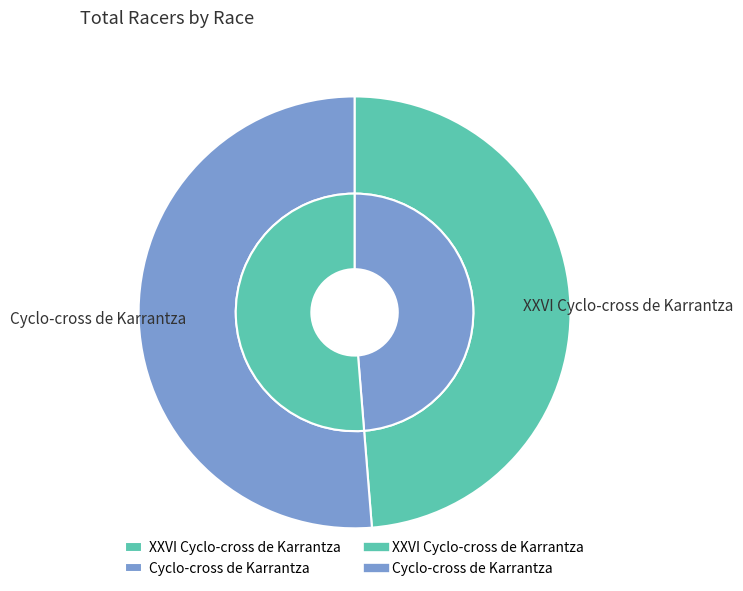

What percentage is NOT represented by Cyclo-cross de Karrantza?

48.7%